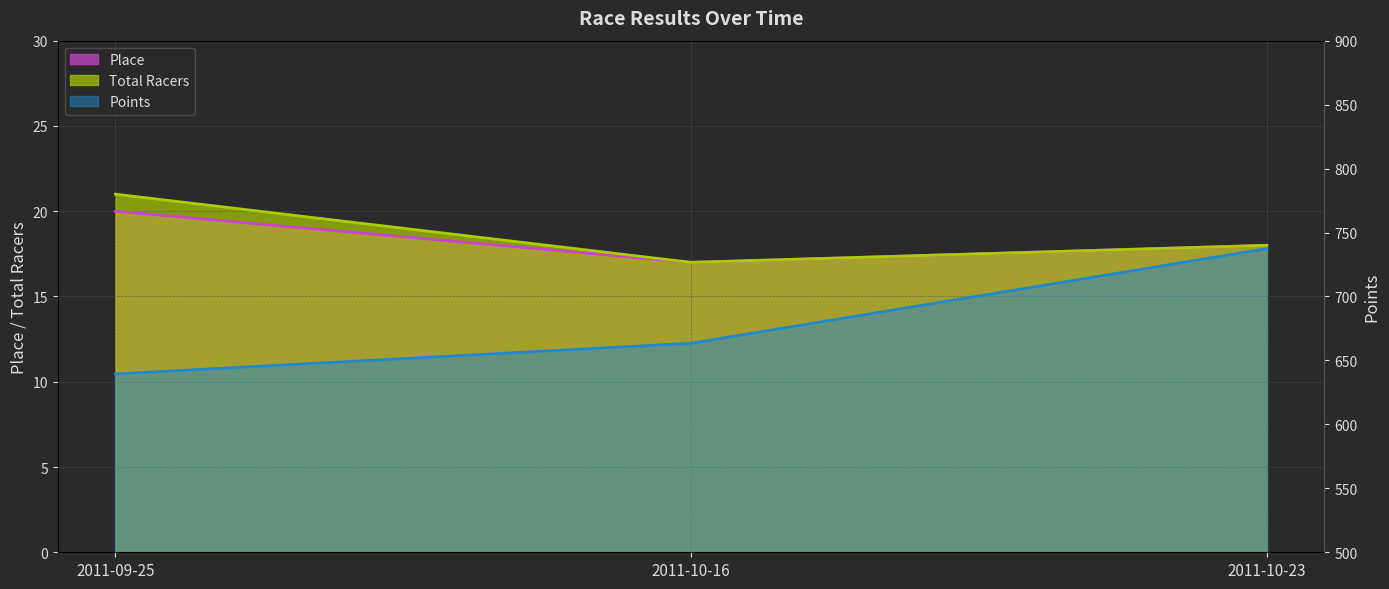

What is the label of the 1st point from the left?

2011-09-25